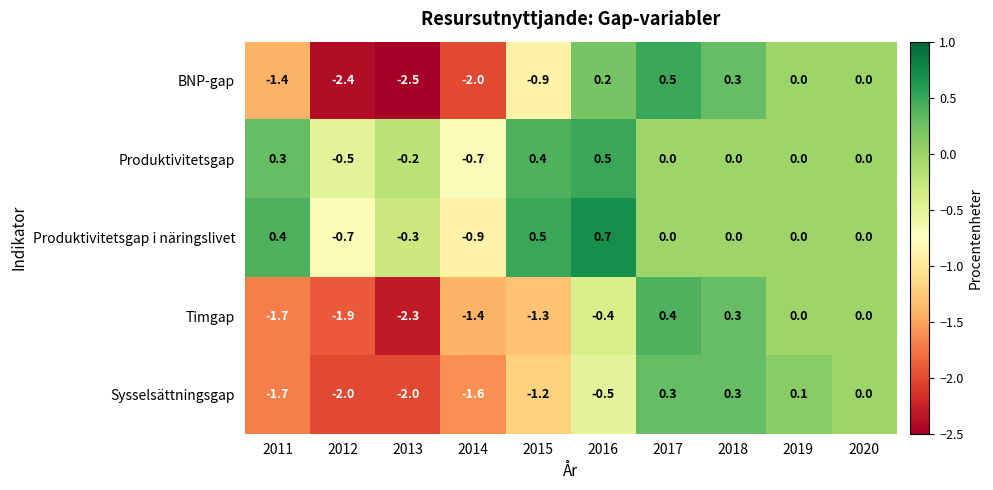

Where does the Sysselsättningsgap series first go above 0?

2017